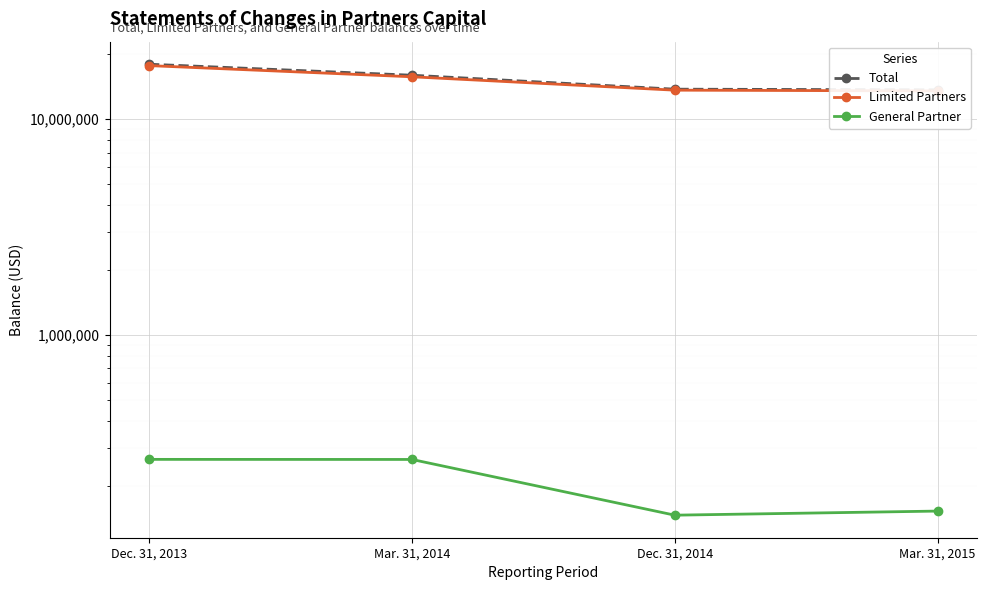

How many data points in Limited Partners are less than 15713650?

2